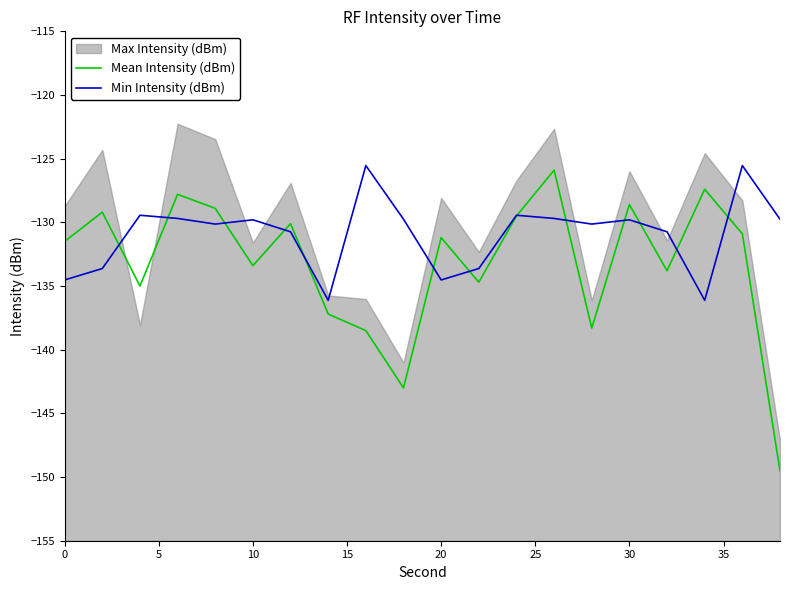

What is the difference between the maximum and minimum values in the Min Intensity (dBm) series?

10.6